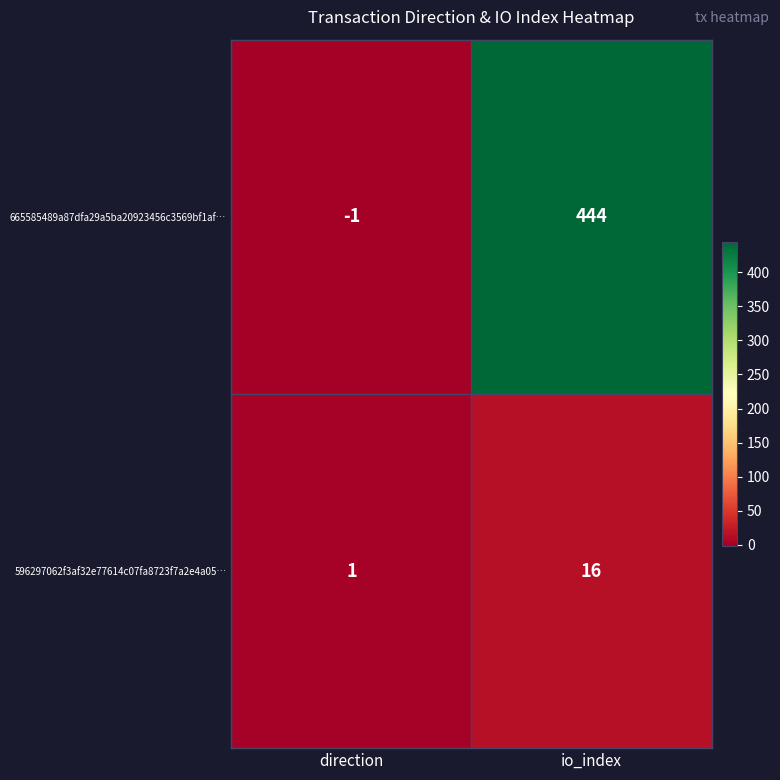

At which label is 665585489a87dfa29a5ba20923456c3569bf1af… closest to 221?

direction